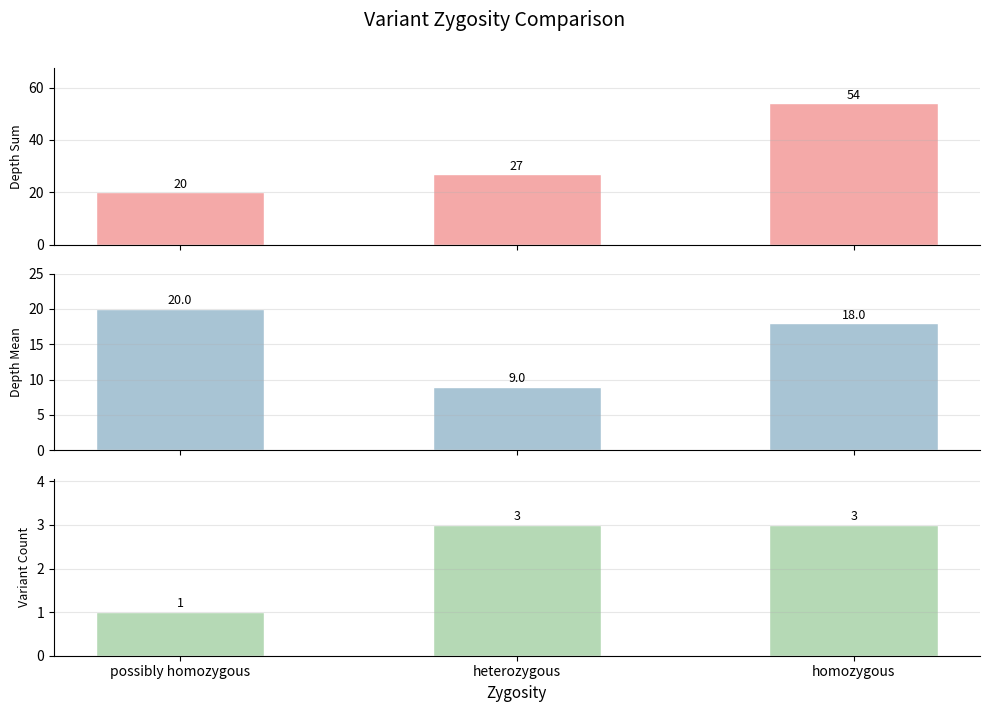

At which category is the sum across all series the highest?

homozygous